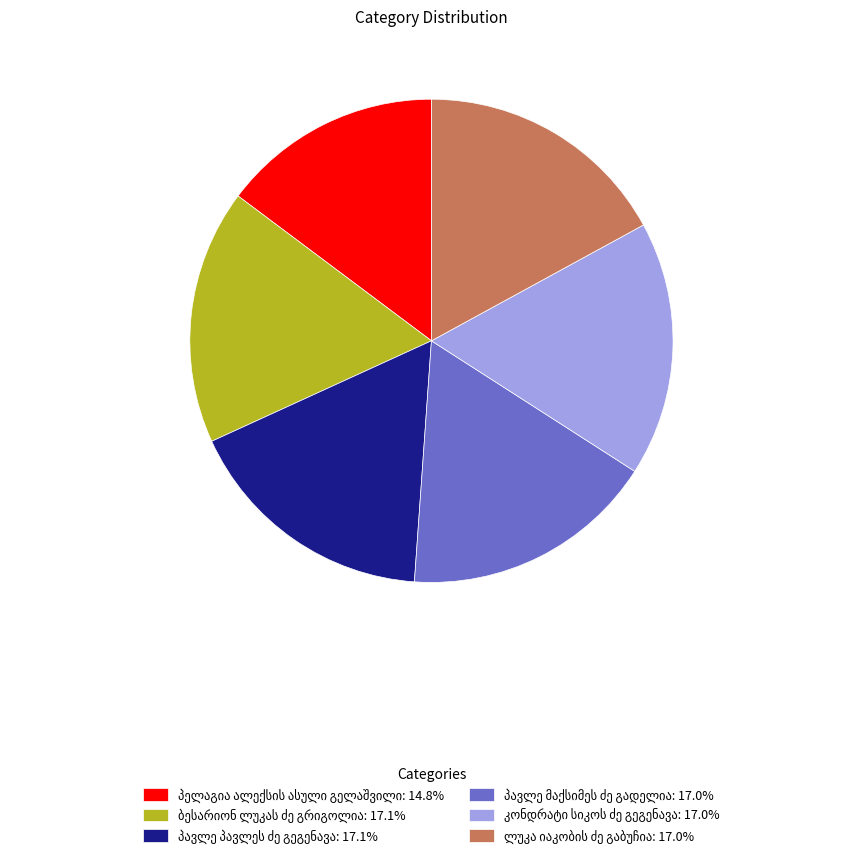

Is there any slice that represents more than half of the pie?

No